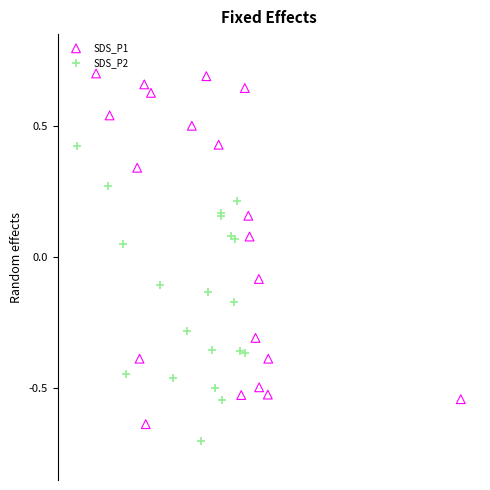

Which series has the largest Y range (max minus min)?

SDS_P1